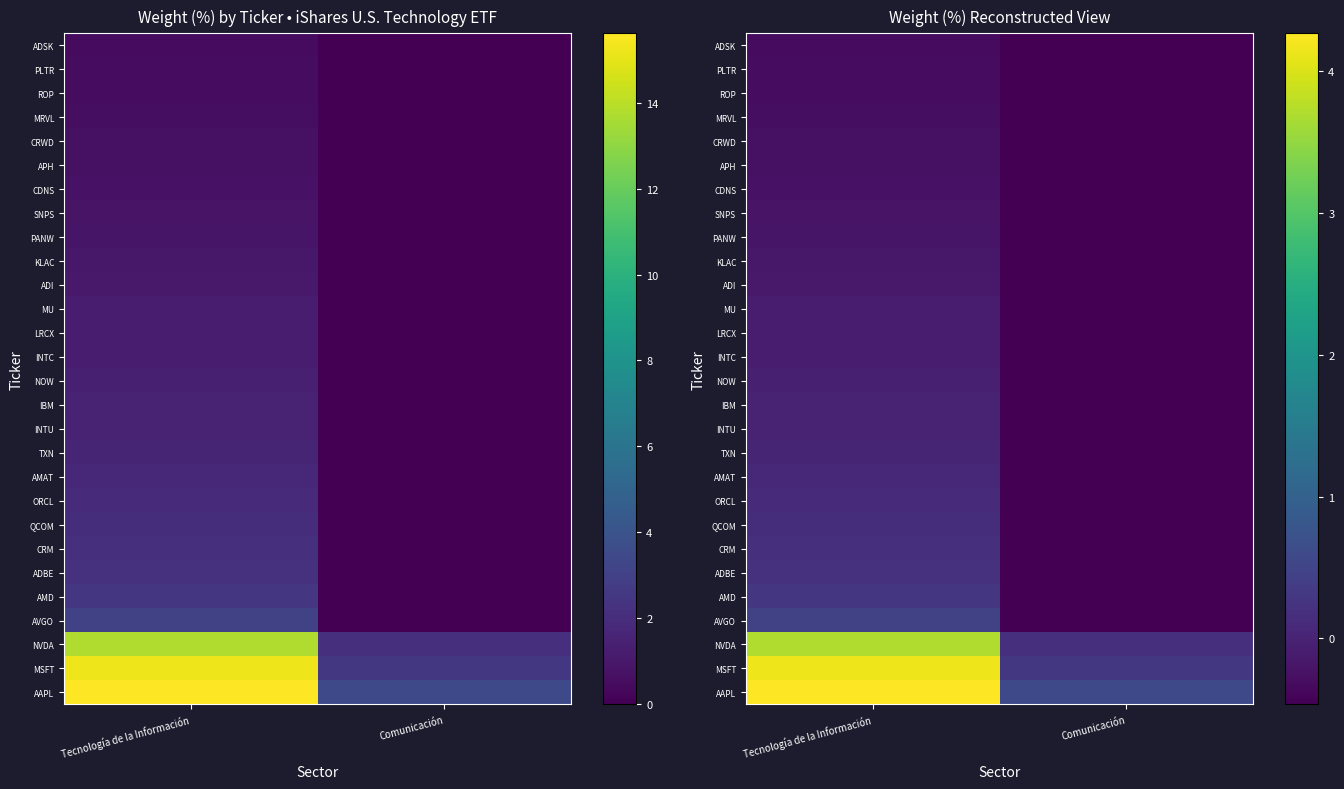

What is the total value across all series at Comunicación?

-10.6